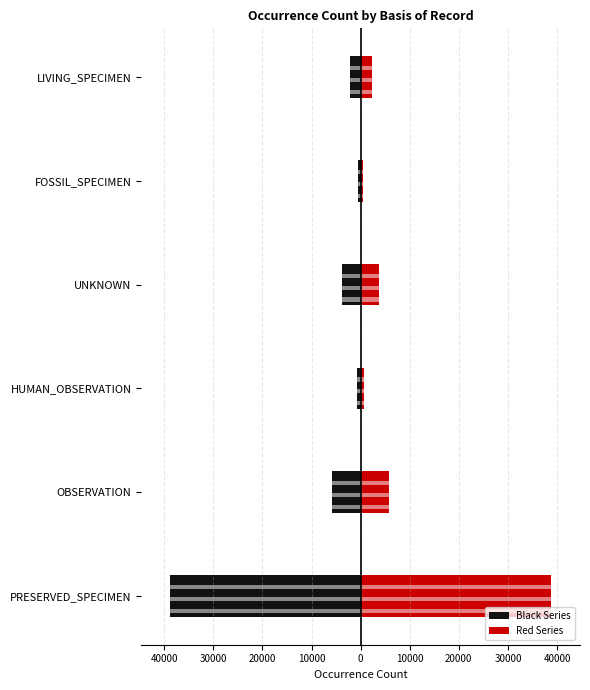

How many bars are there in total?

12